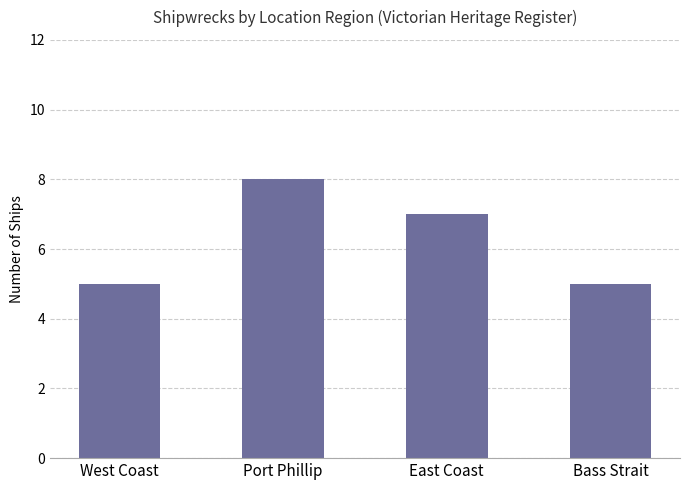

Does the chart contain stacked bars?

No